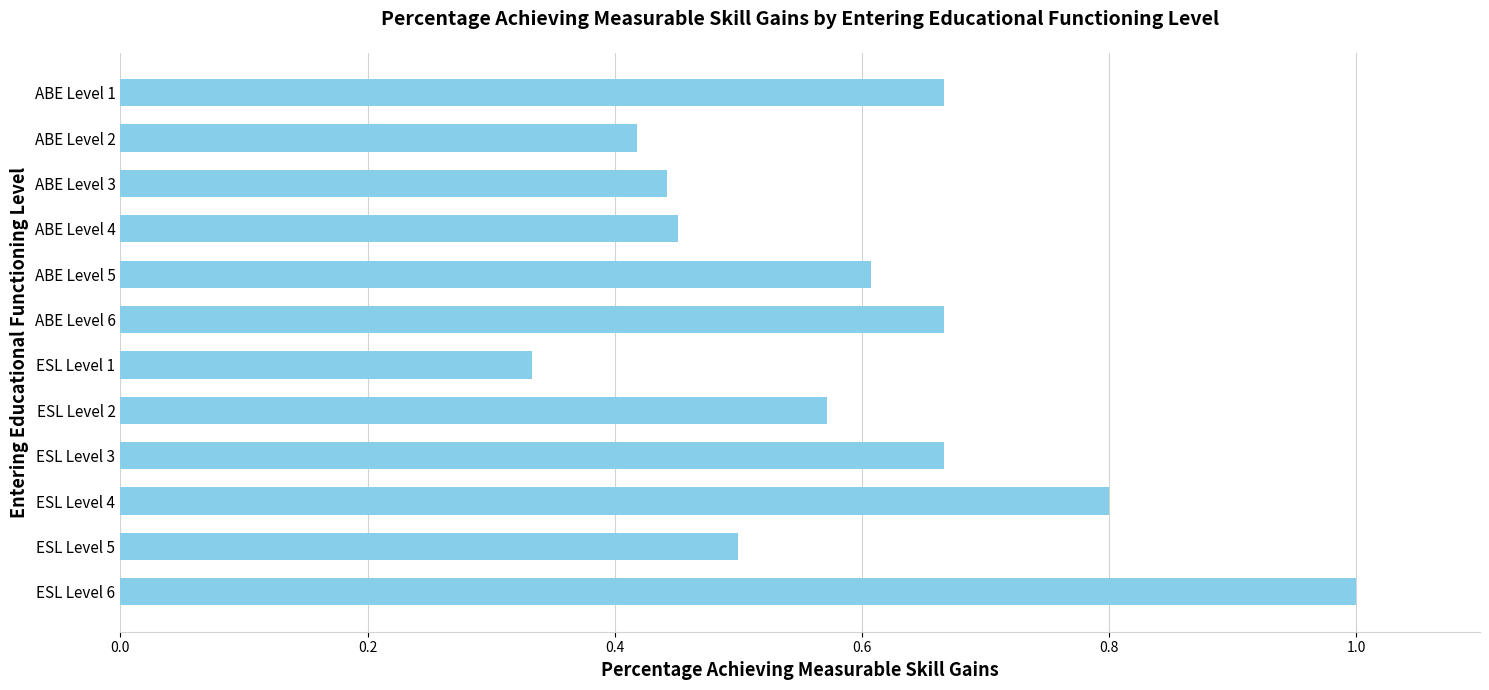

The chart shows a value of 0.6 at ESL Level 2. True or false?

True